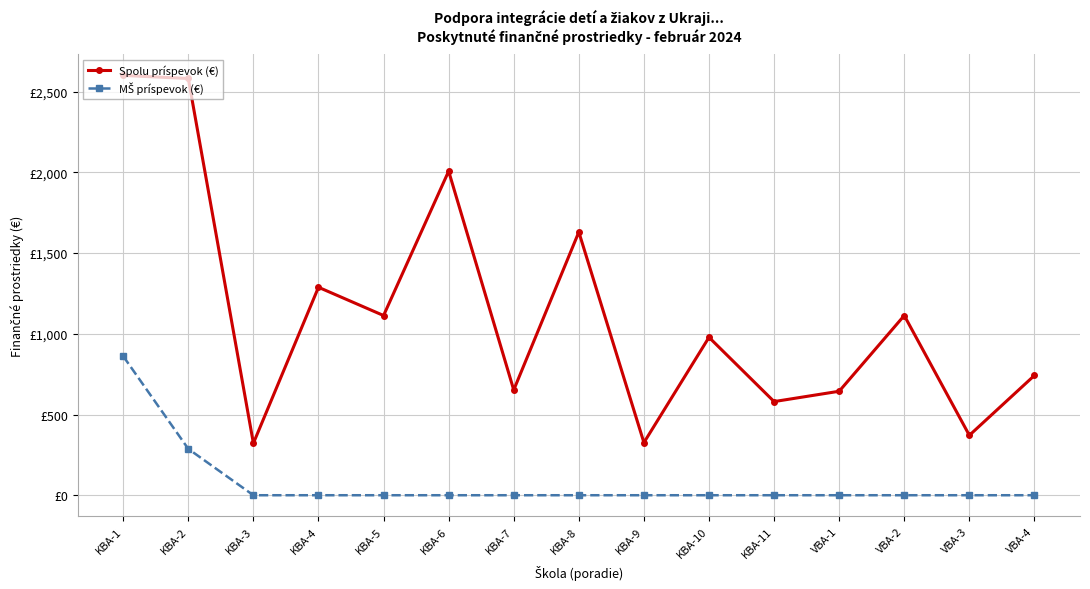

Which series has the largest total across all categories?

Spolu príspevok (€)